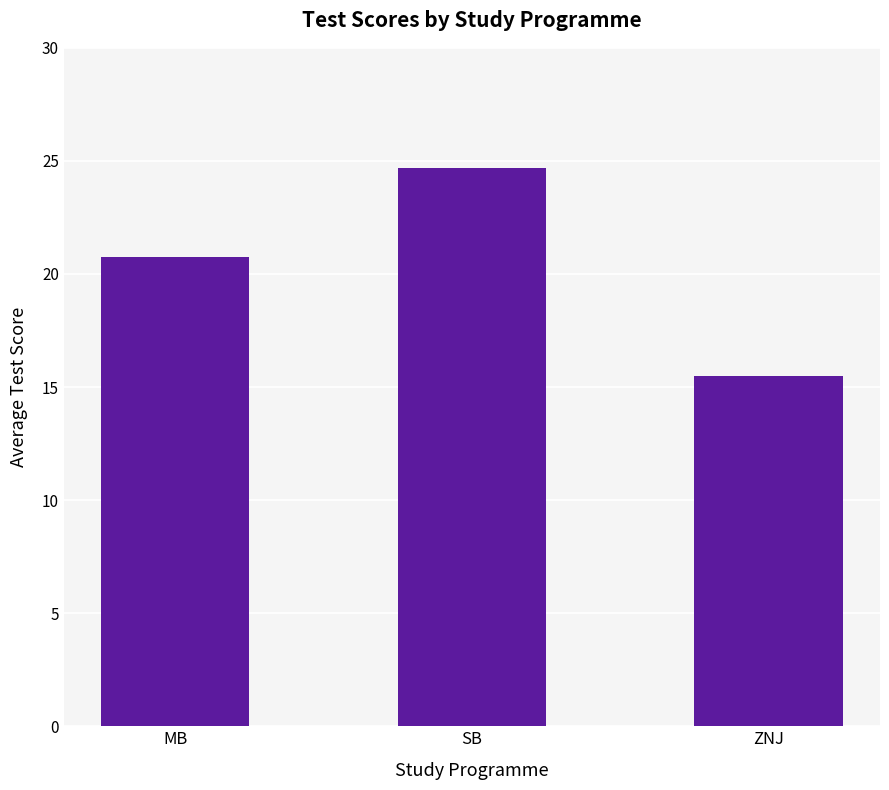

Between MB and SB, which is larger?

SB